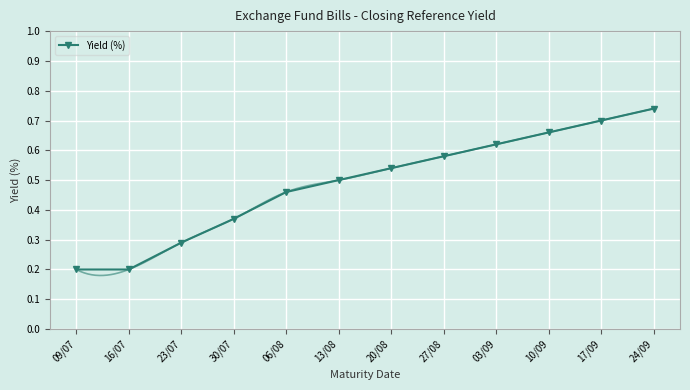

At which category does the chart reach its minimum across all series?

09/07